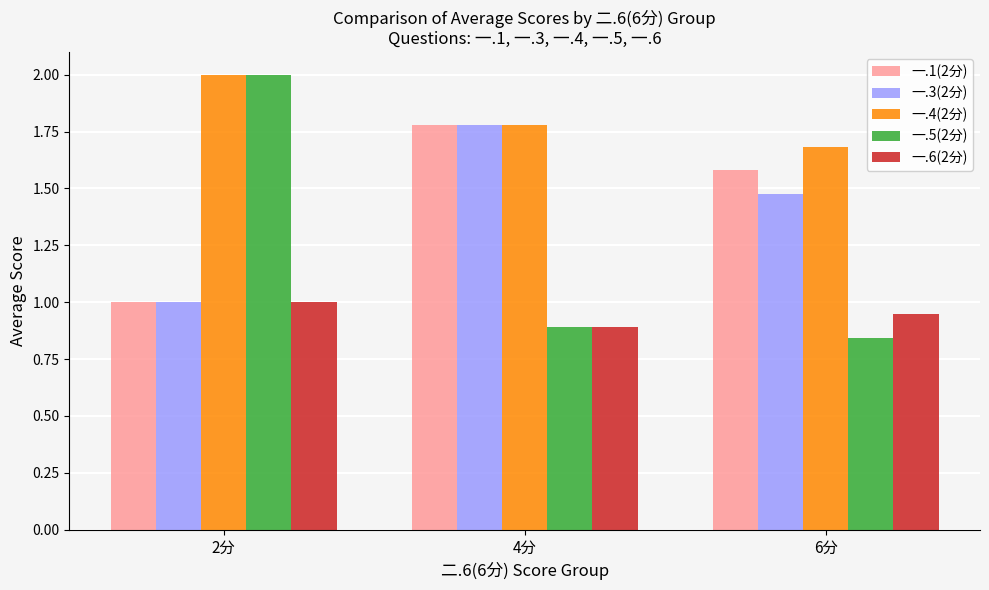

What is the total value across all series at 2分?

7.0